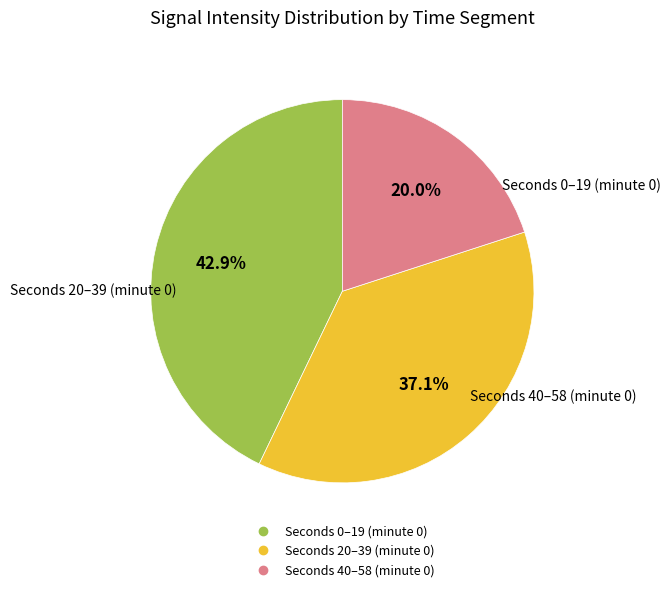

Is there any slice that represents more than half of the pie?

No